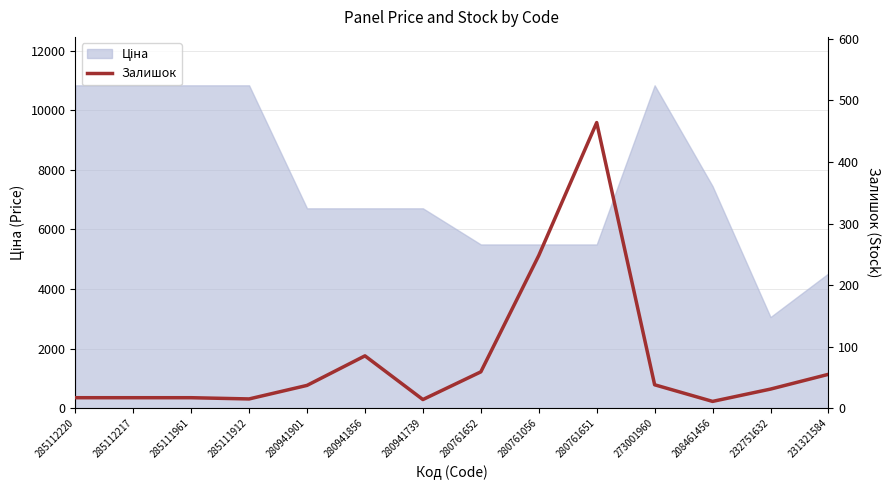

How many categories are shown in the chart?

14